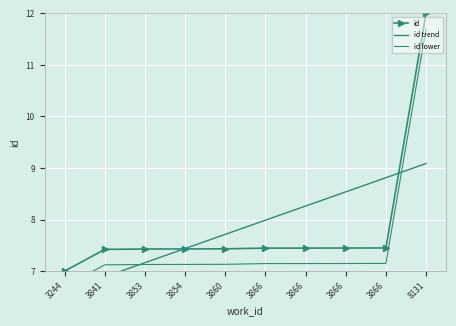

Reading right to left, list all the values displayed in this chart.

id: 12.0	7.4	7.4	7.4	7.4	7.4	7.4	7.4	7.4	7.0
id trend: 9.1	8.8	8.5	8.3	8.0	7.7	7.4	7.2	6.9	6.6
id lower: 11.7	7.1	7.1	7.1	7.1	7.1	7.1	7.1	7.1	6.7